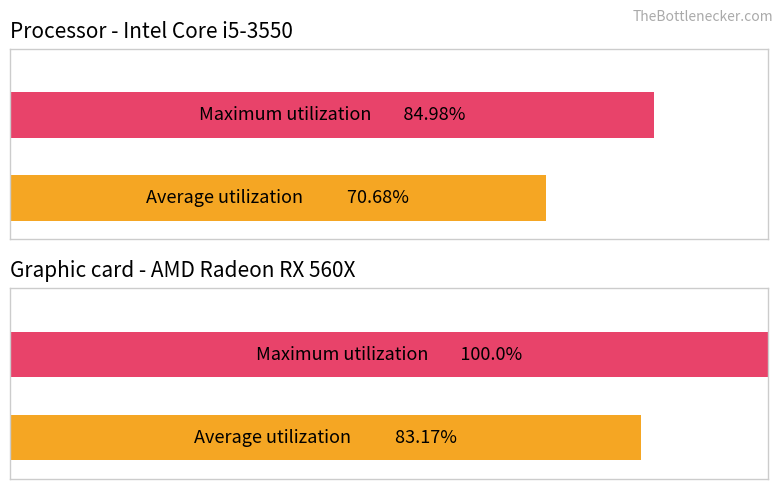

List the series in order of their peak value, lowest first.

Average utilization, Maximum utilization